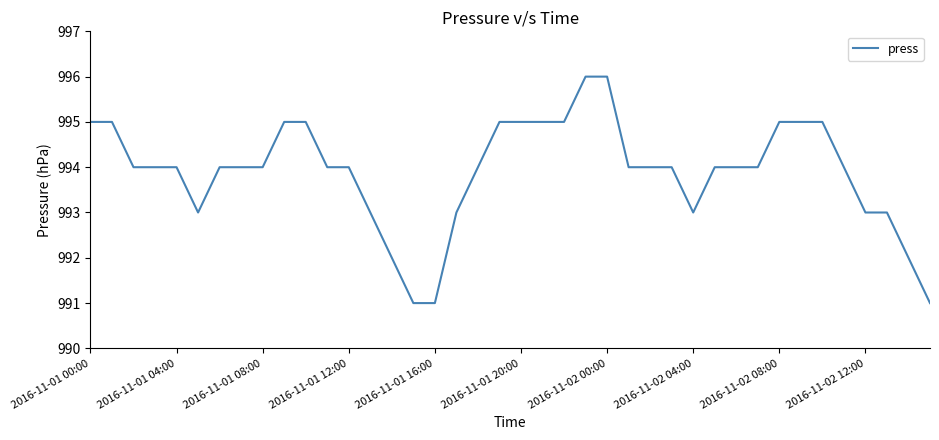

What is the minimum value shown in the chart?

991